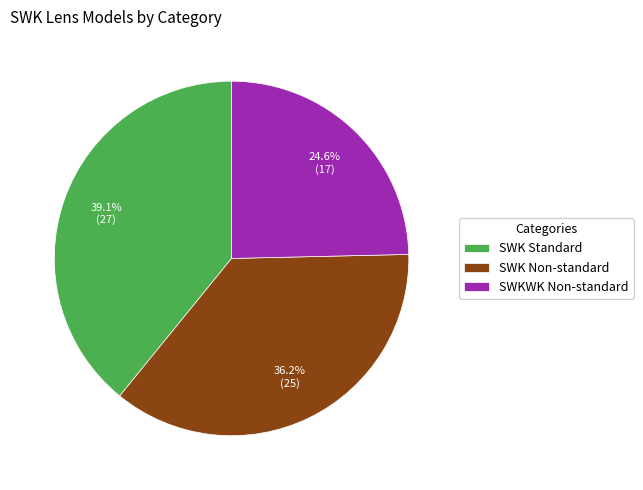

Is there a majority slice in this chart?

No